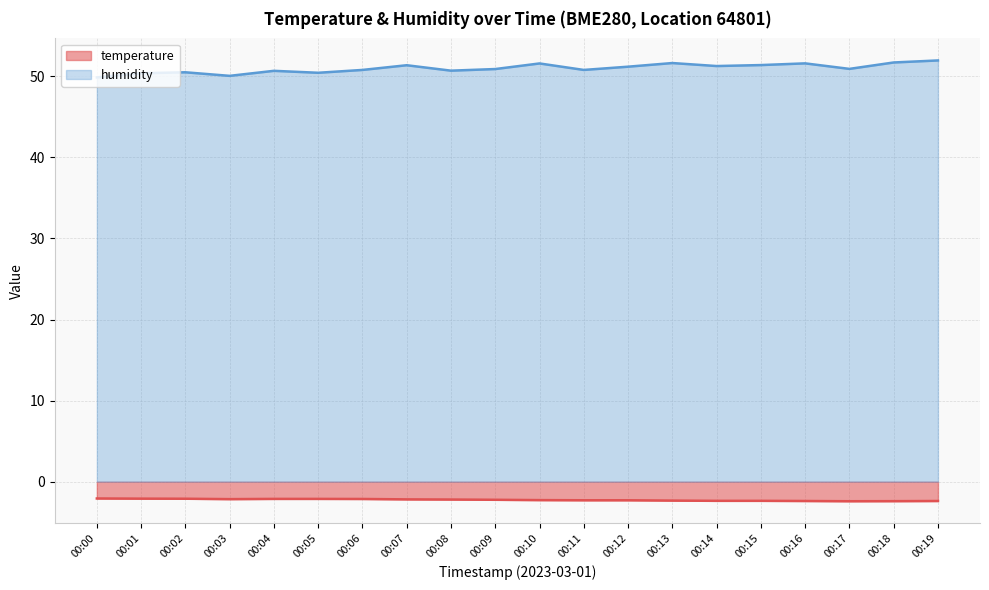

How many lines are shown in the chart?

2